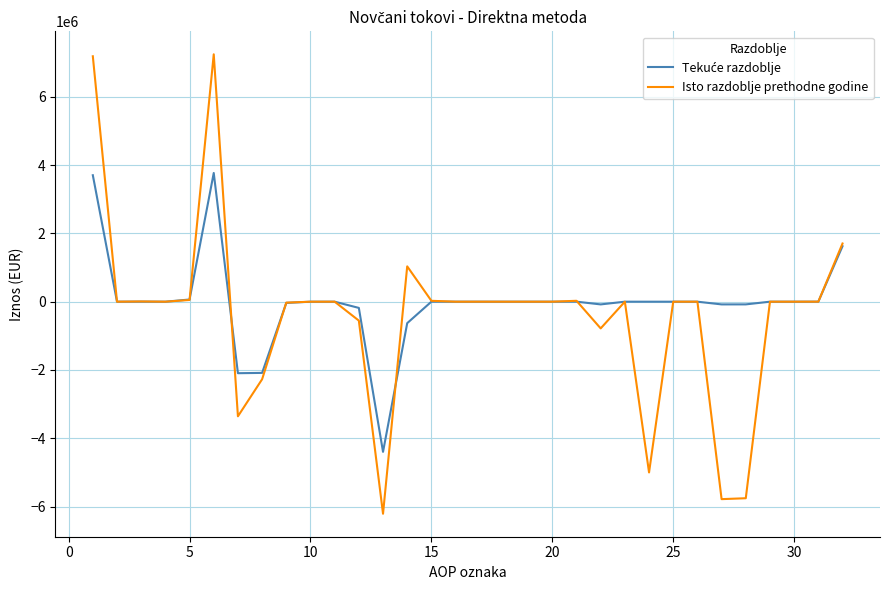

What is the greatest value displayed?

7244443